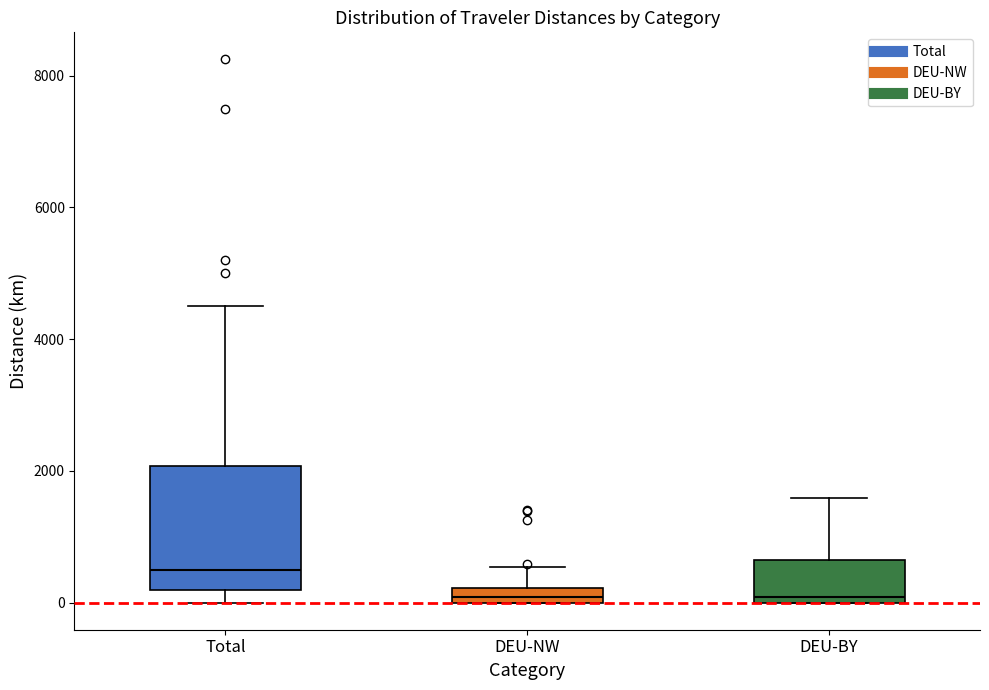

Where is the upper edge of the box for Total on the y-axis? The values are not printed on the chart, so give them approximately, as read against the axis.

2000